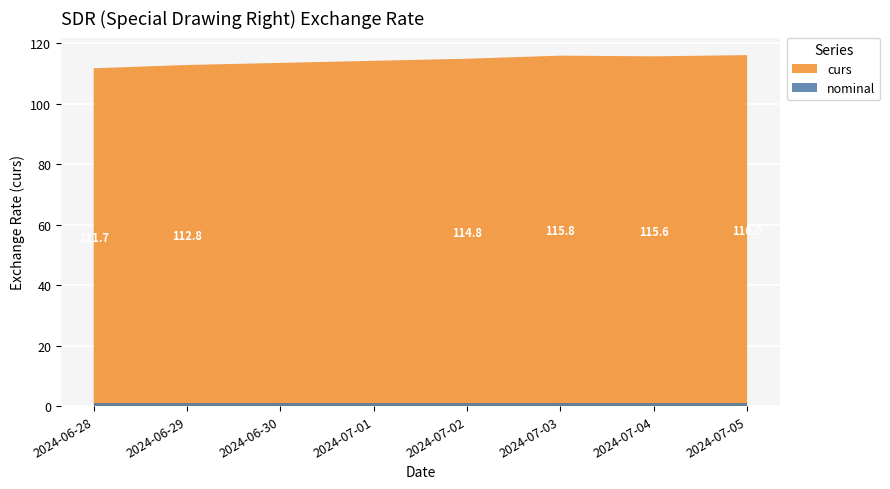

Reading left to right, extract all data points from this chart.

curs: 111.7	112.8	114.8	115.8	115.6	116.0
nominal: 1.0	1.0	1.0	1.0	1.0	1.0